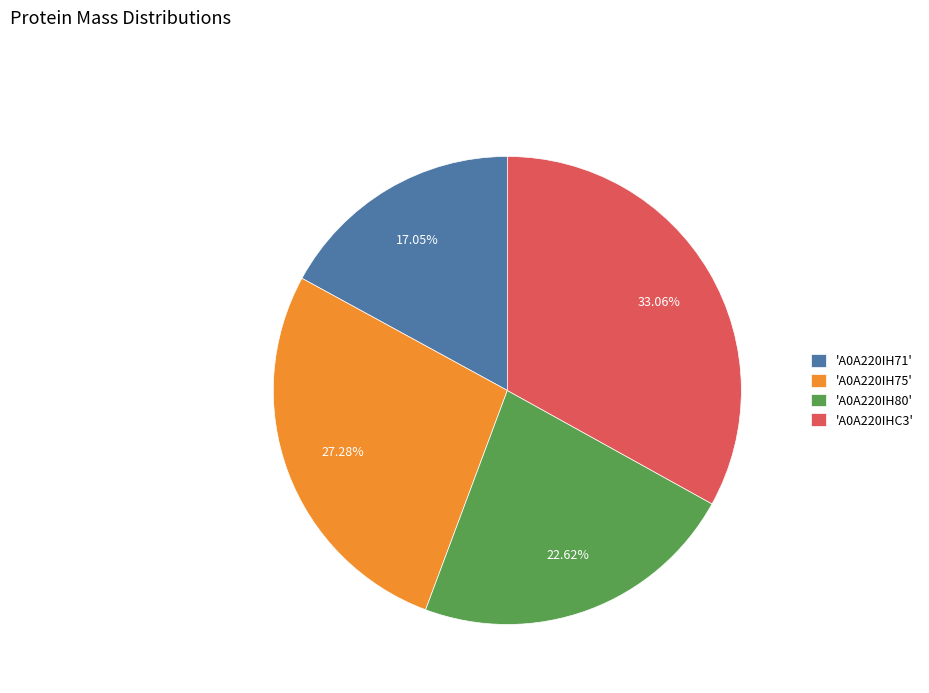

Count the number of slices in the pie.

4